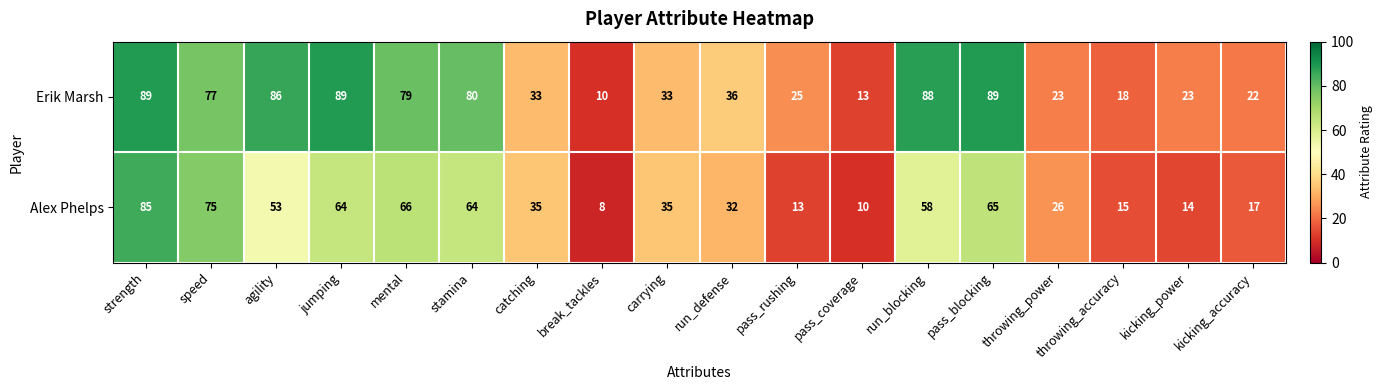

Where is Alex Phelps nearest to the value 46?

agility